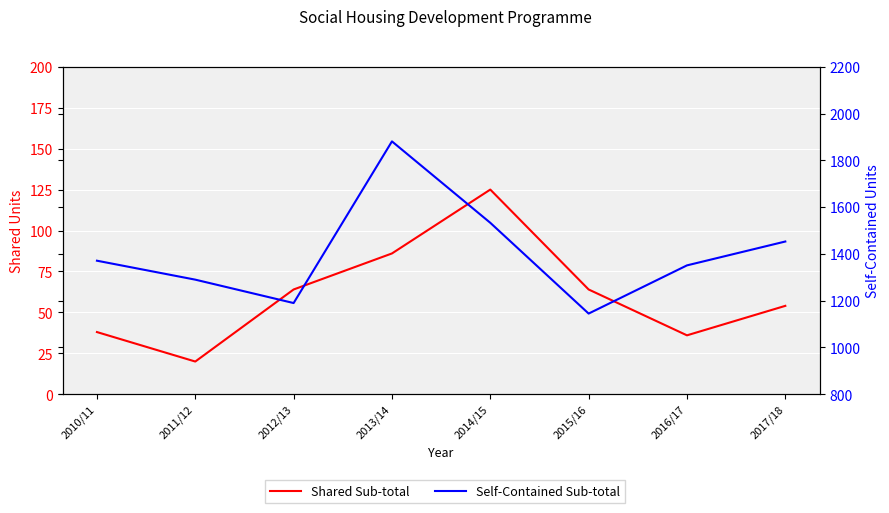

Reading left to right, transcribe all the data shown in this chart.

Shared Sub-total: 2010/11=38	2011/12=20	2012/13=64	2013/14=86	2014/15=125	2015/16=64	2016/17=36	2017/18=54
Self-Contained Sub-total: 2010/11=1371	2011/12=1290	2012/13=1190	2013/14=1881	2014/15=1533	2015/16=1145	2016/17=1351	2017/18=1453